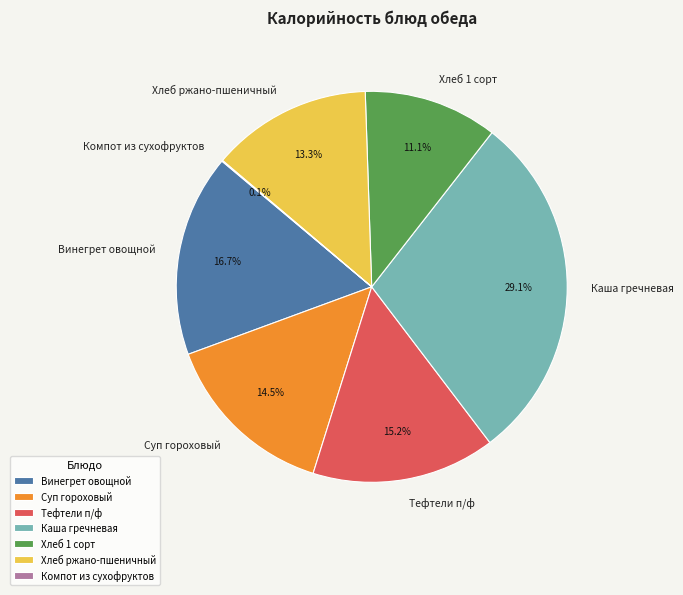

The Каша гречневая slice represents 29% of the pie. True or false?

True